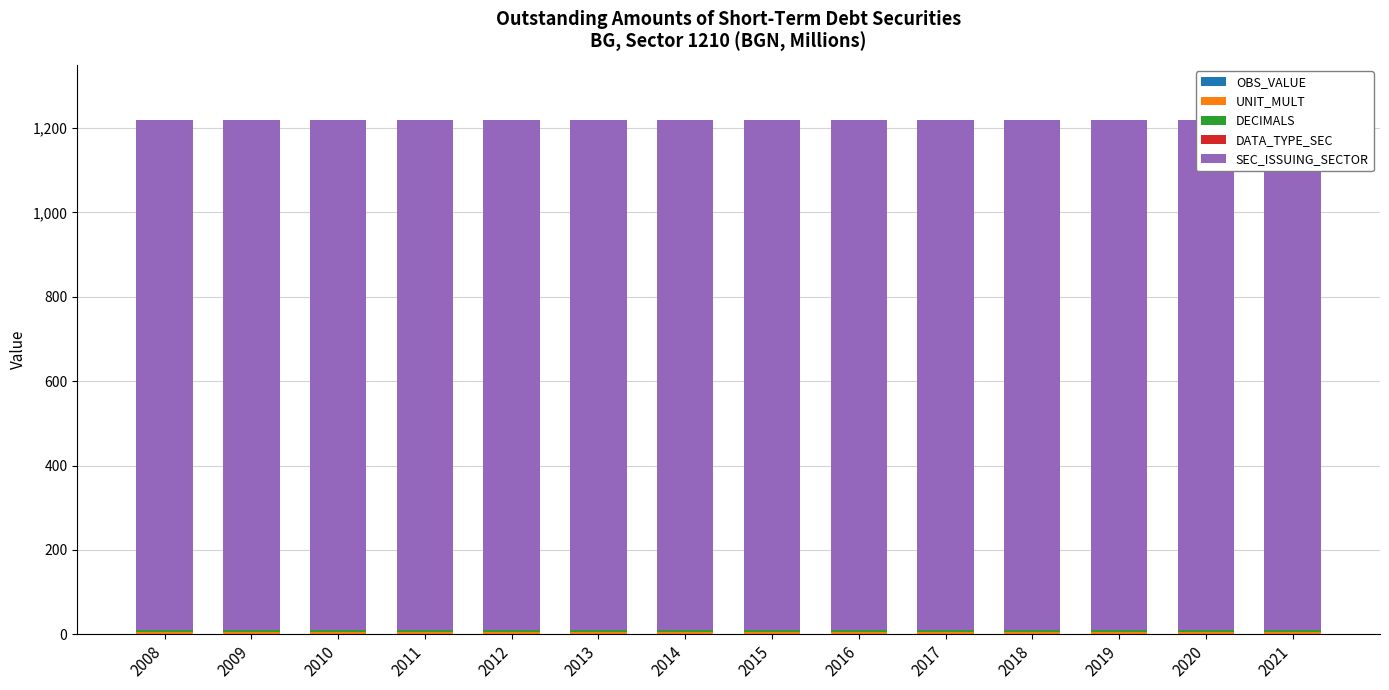

The value of DECIMALS at 2011 is 3. True or false?

True